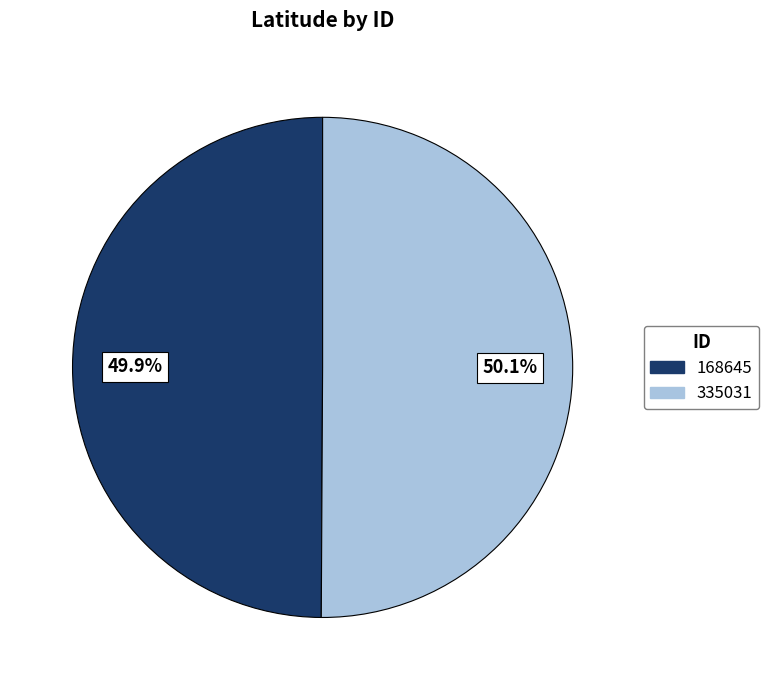

To the nearest percent, what is the average slice percentage?

50%